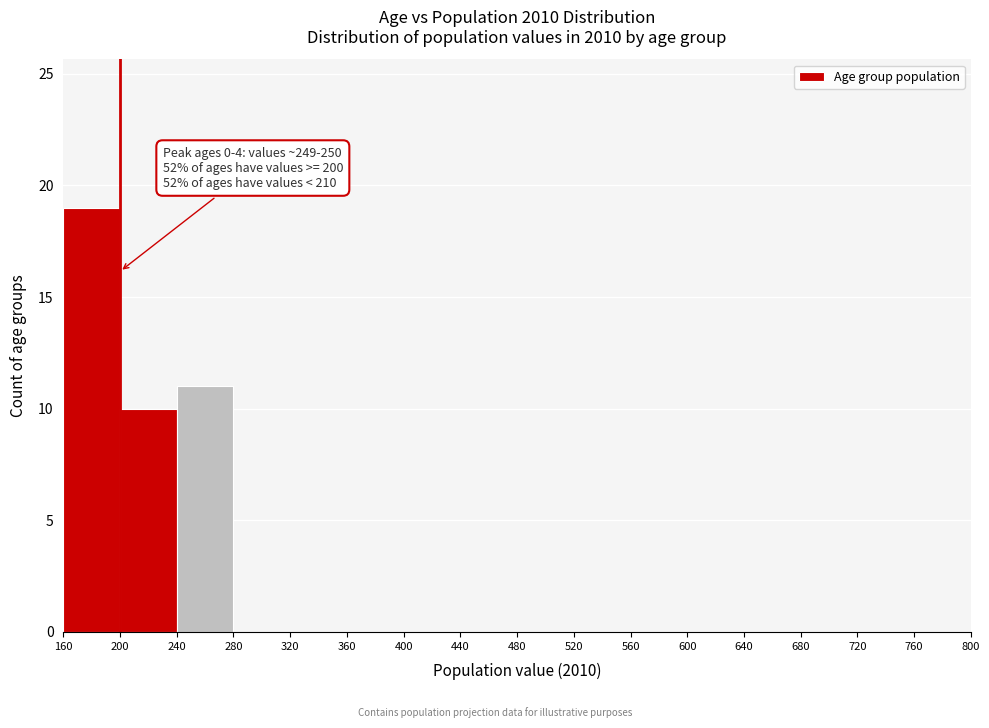

Over which range of the x-axis is the bar tallest?

160 to 200